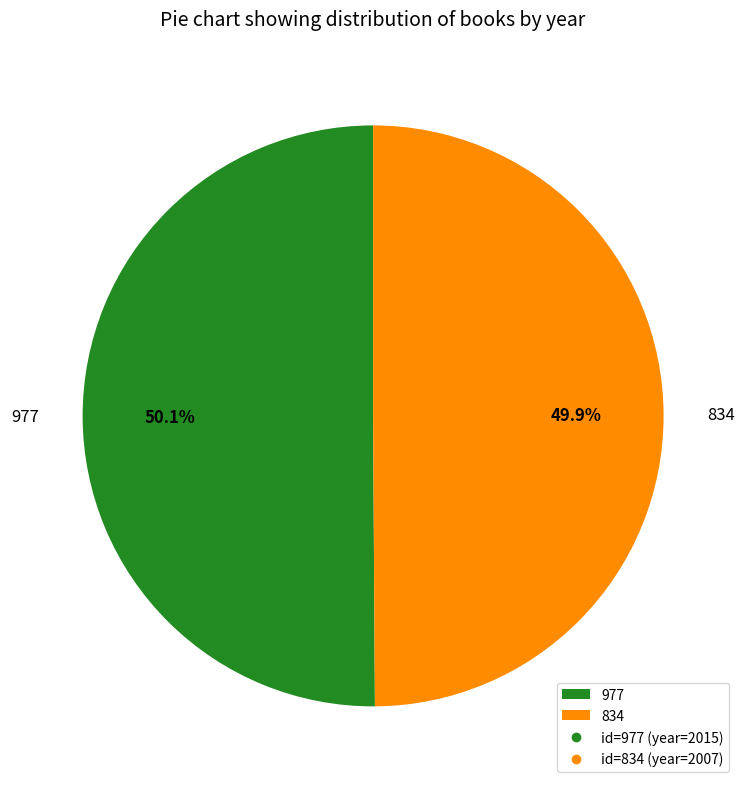

To the nearest percent, what is the combined percentage of 834 and 977?

100%